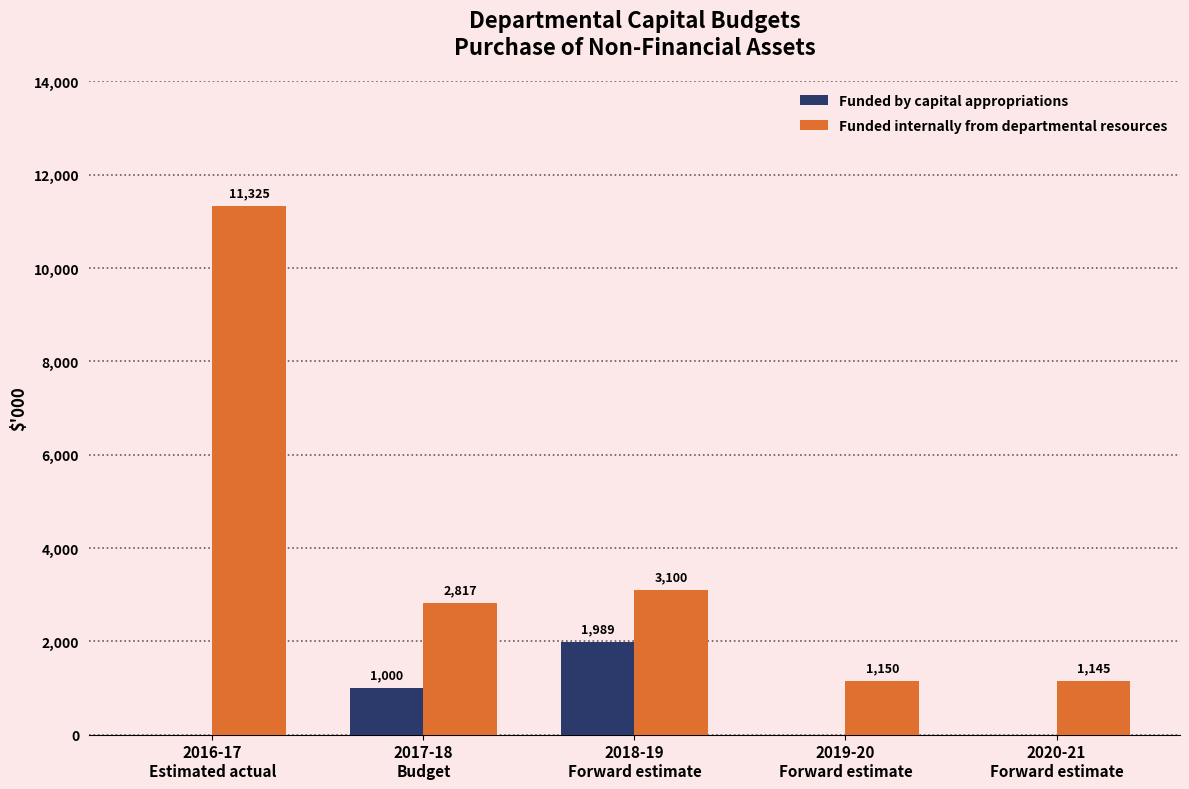

Reading left to right, transcribe all the data shown in this chart.

Funded by capital appropriations: 2016-17
Estimated actual=0	2017-18
Budget=1000	2018-19
Forward estimate=1989	2019-20
Forward estimate=0	2020-21
Forward estimate=0
Funded internally from departmental resources: 2016-17
Estimated actual=11325	2017-18
Budget=2817	2018-19
Forward estimate=3100	2019-20
Forward estimate=1150	2020-21
Forward estimate=1145